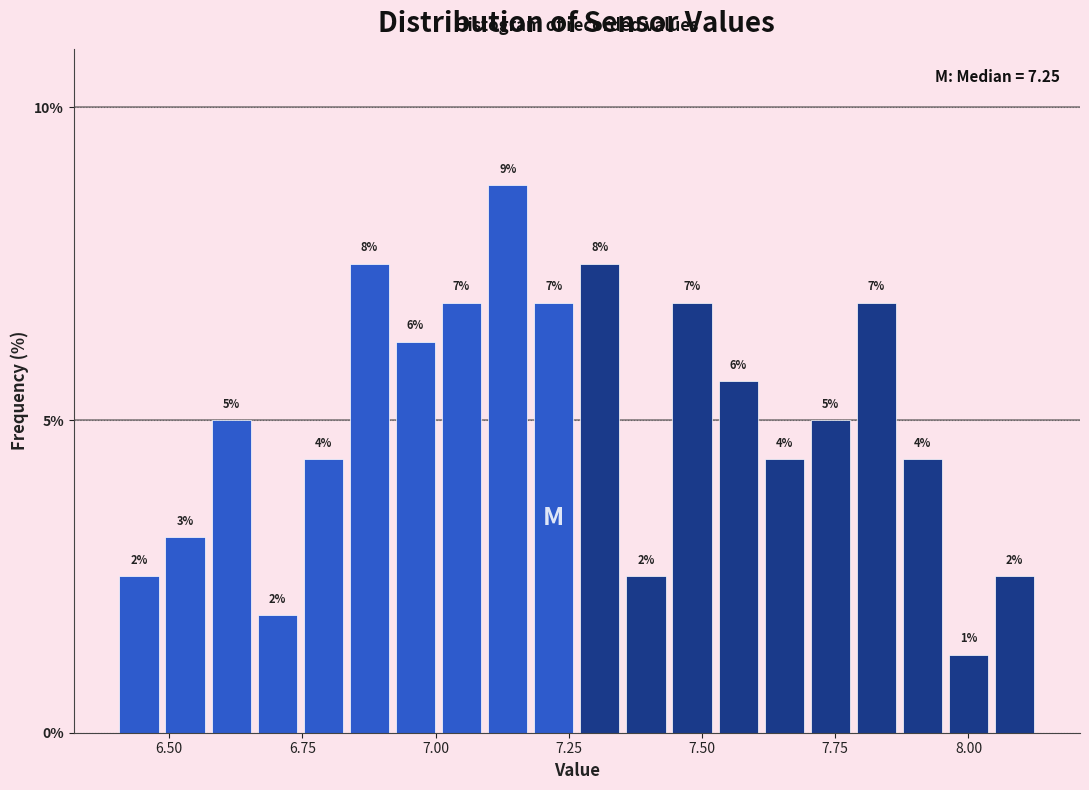

Read against the x-axis, roughly where is the centre of the tallest bar?

7.15